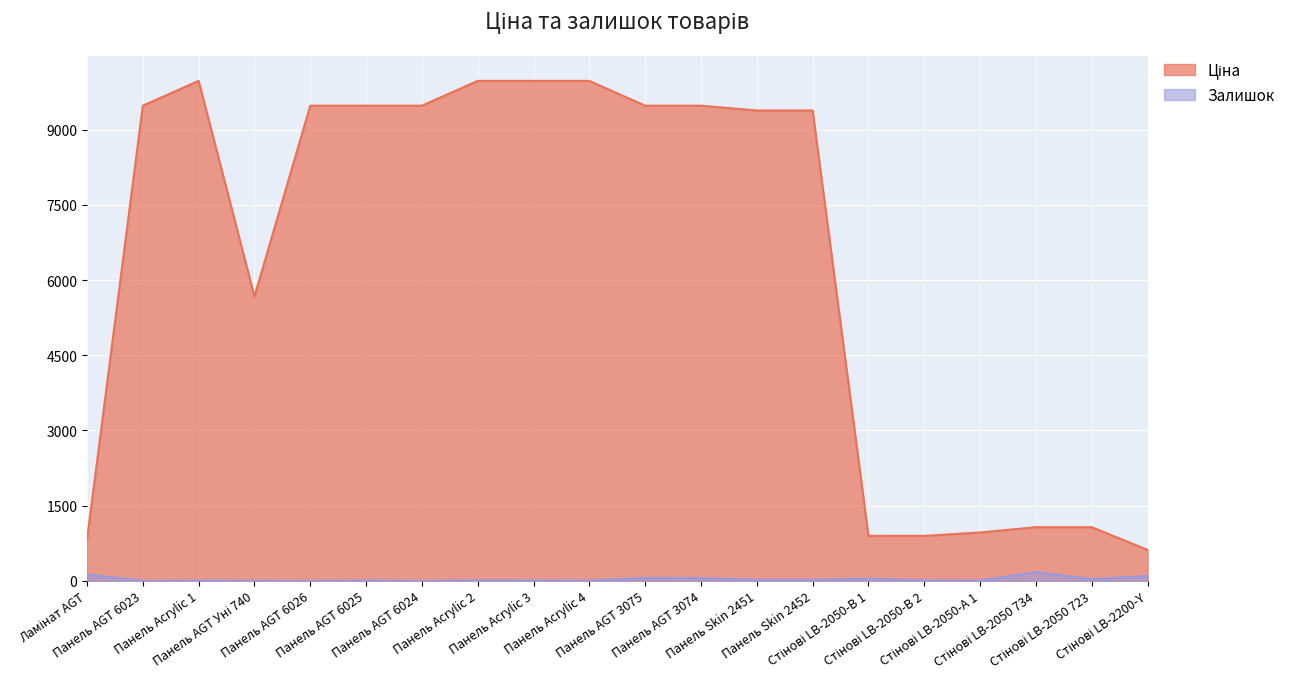

What is the spread (max minus min) of values at Панель Skin 2452?

9366.0